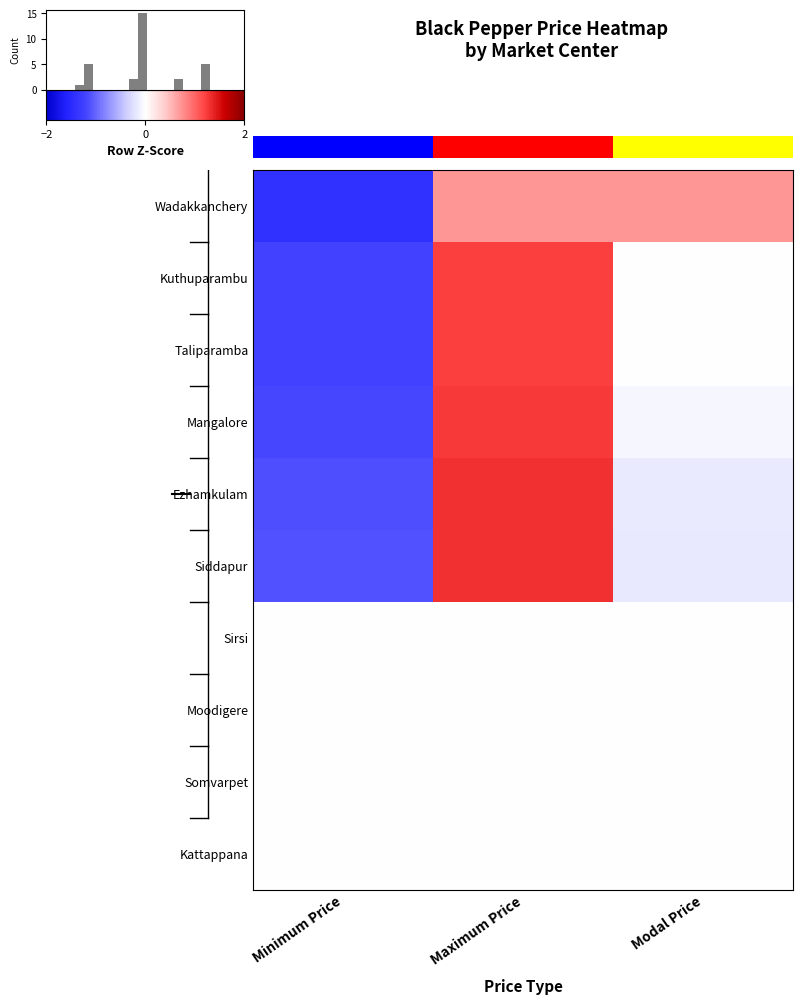

How many values in Ezhamkulam are below zero?

2